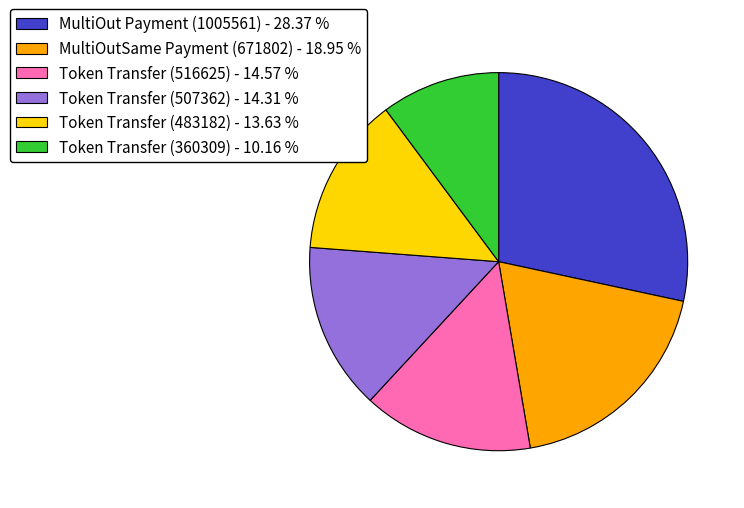

True or false: Token Transfer (516625) accounts for 9% of the total.

False